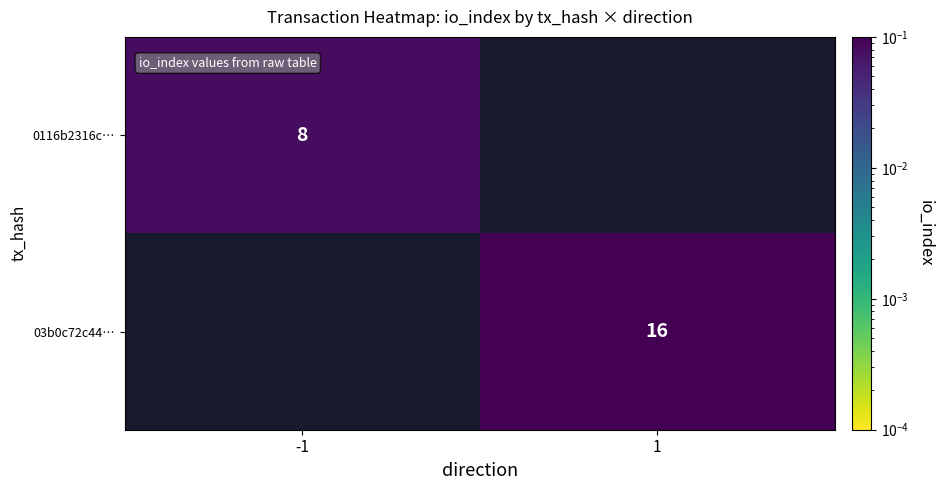

At which label is 0116b2316c… closest to 0?

-1